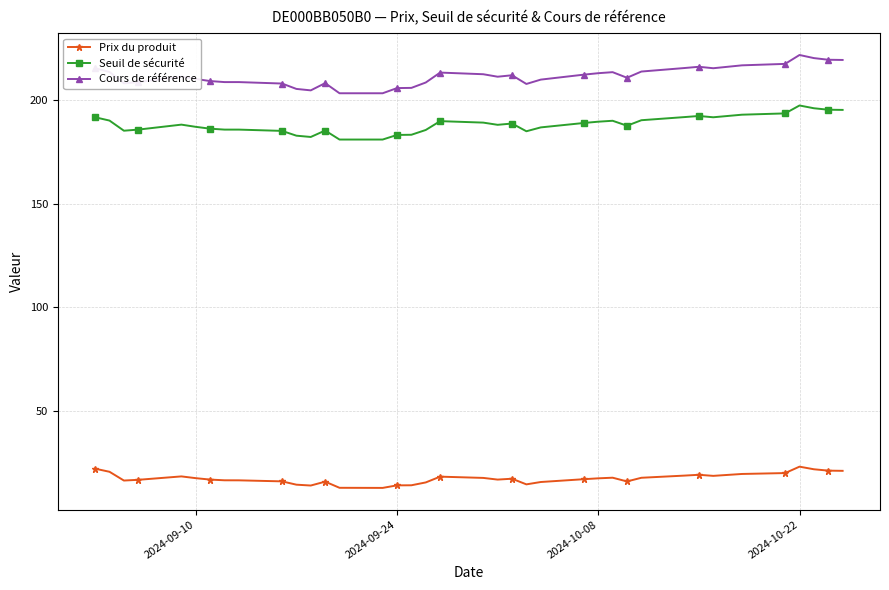

What is the maximum value for Seuil de sécurité?

197.5